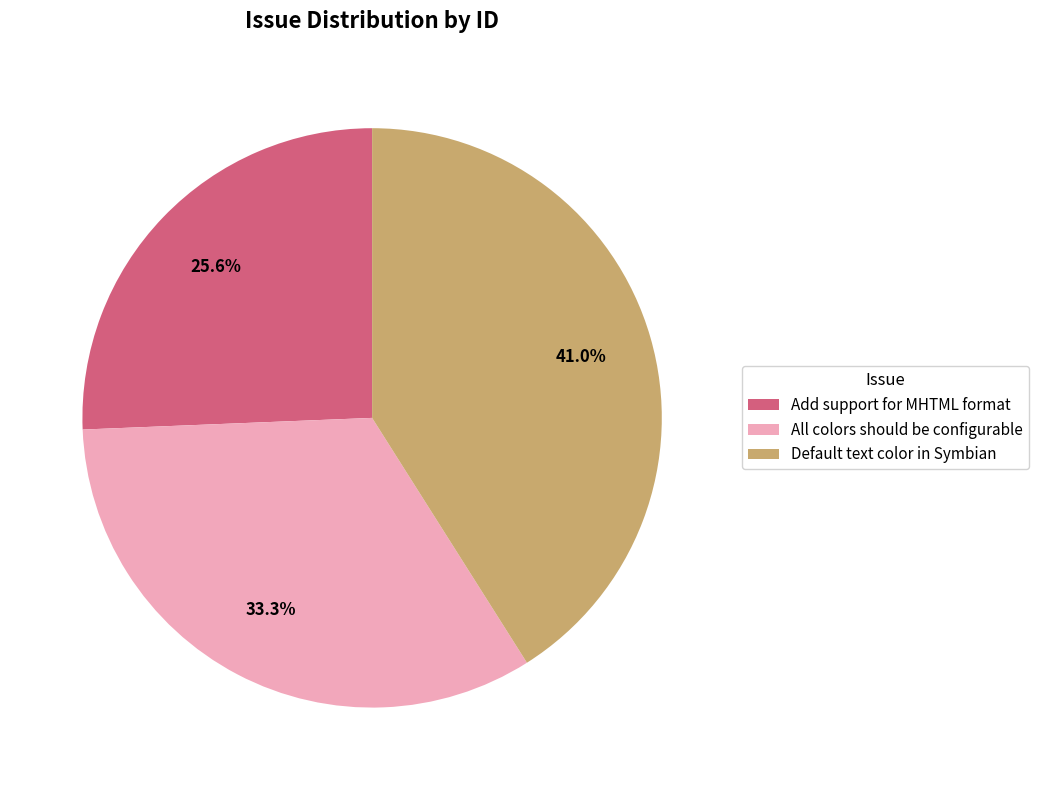

How many slices are in this pie chart?

3